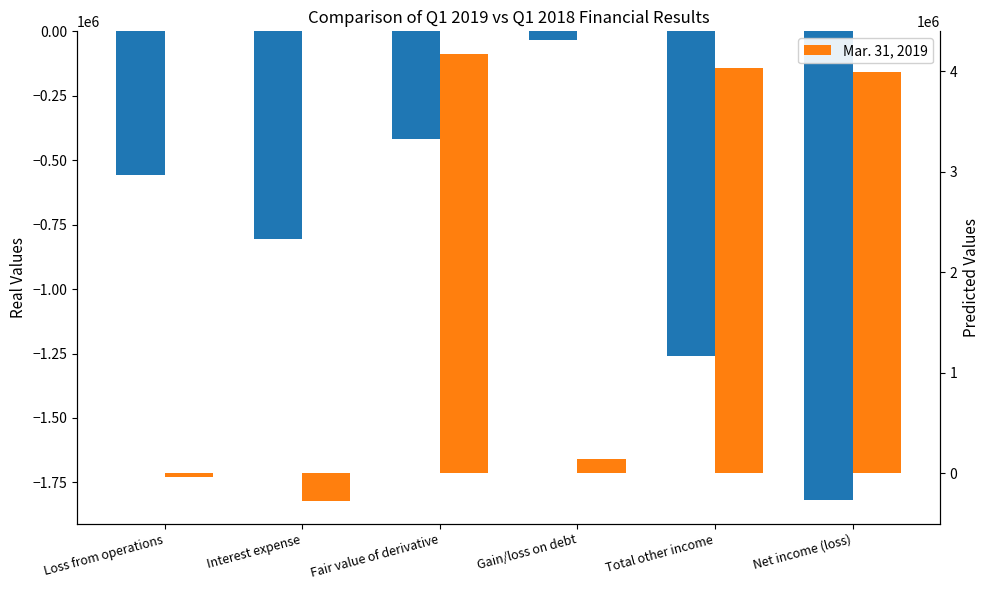

Which category has the lowest value across all series?

Net income (loss)